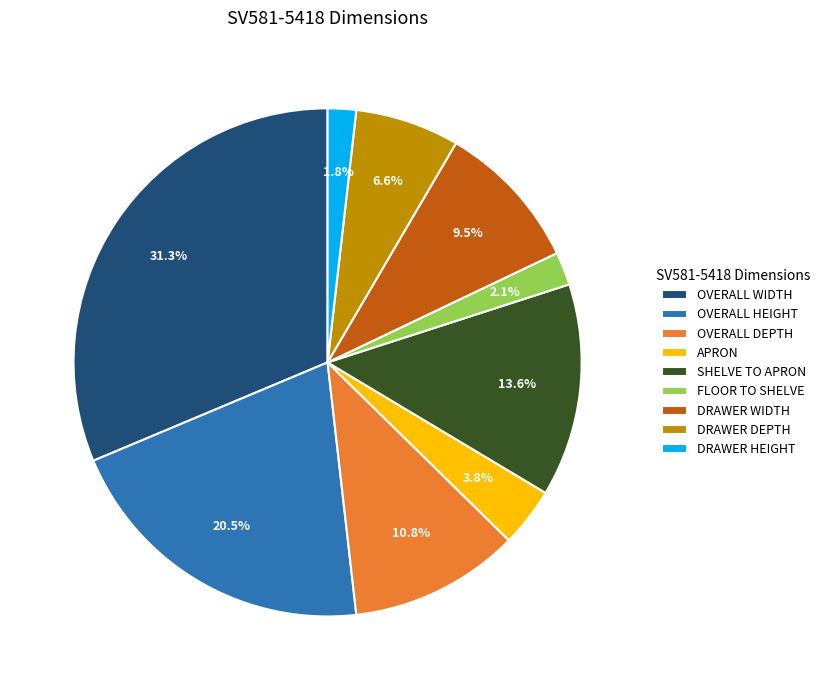

To the nearest percent, what is the average slice percentage?

11%